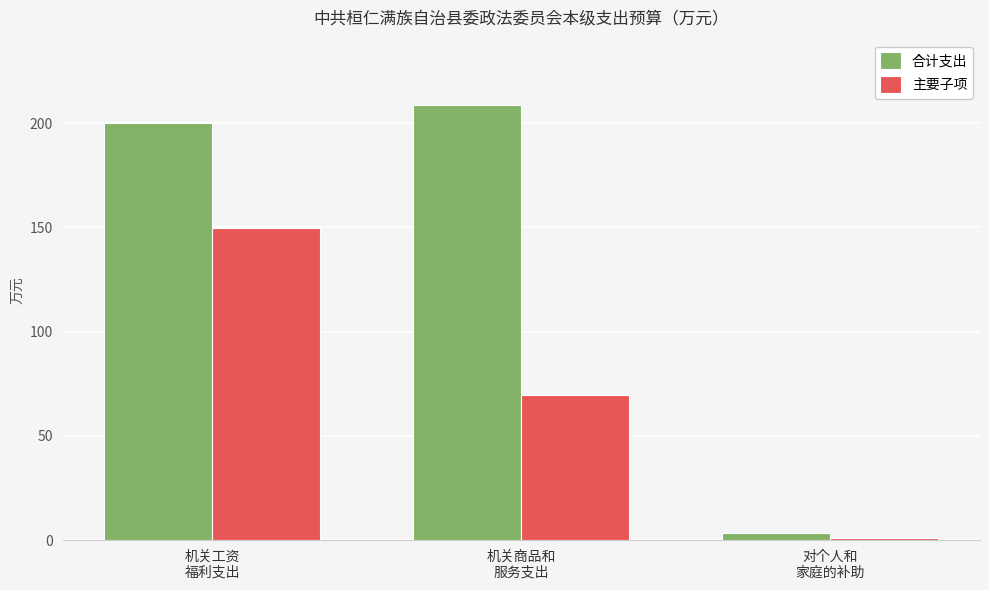

At how many categories does at least one series exceed 110?

2